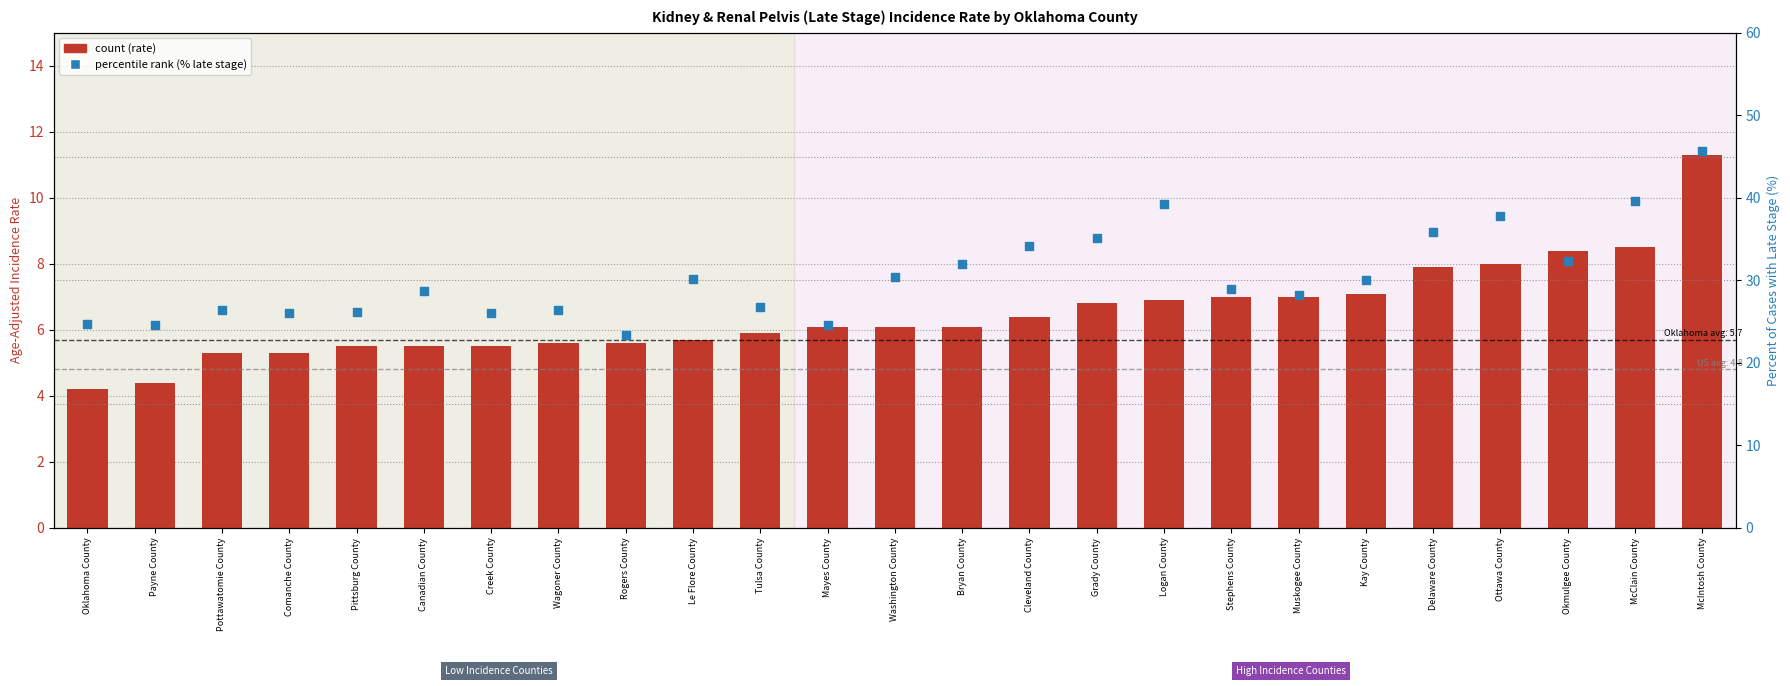

Which series has the largest total across all categories?

percentile rank (% late stage)